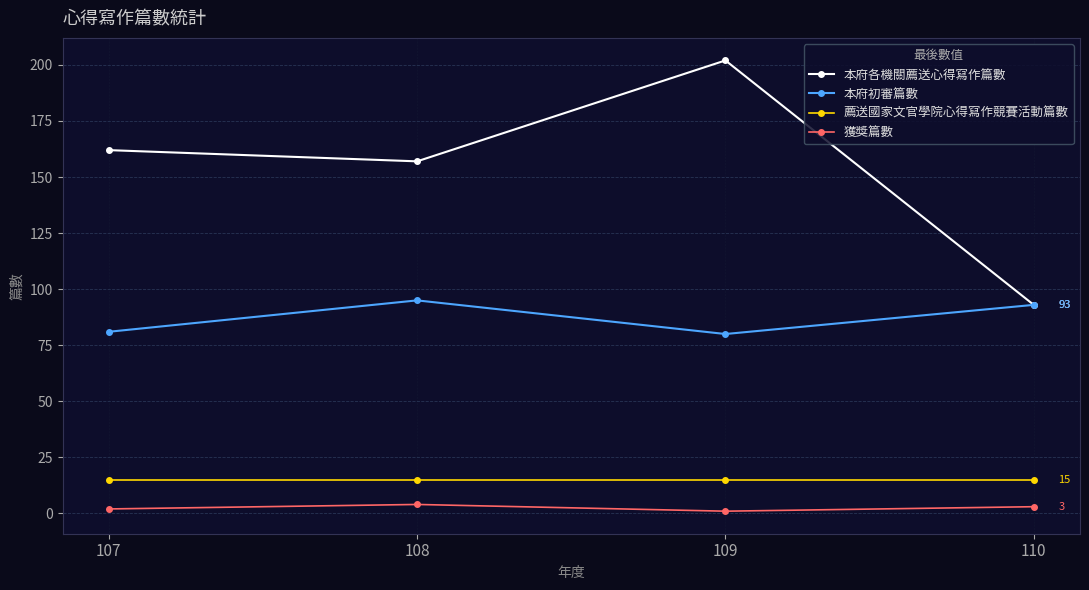

Reading left to right, transcribe all the data shown in this chart.

本府各機關薦送心得寫作篇數: 107=162	108=157	109=202	110=93
本府初審篇數: 107=81	108=95	109=80	110=93
薦送國家文官學院心得寫作競賽活動篇數: 107=15	108=15	109=15	110=15
獲獎篇數: 107=2	108=4	109=1	110=3